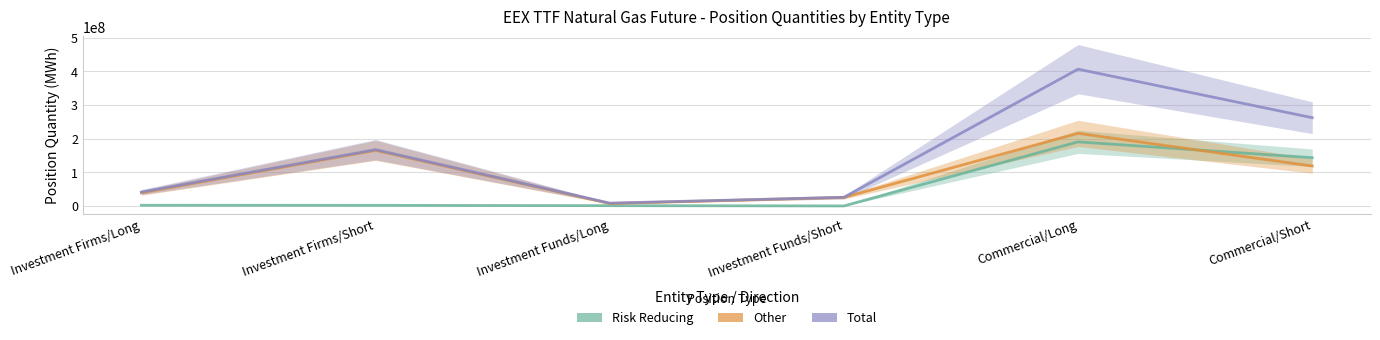

At which category does Other reach its first local peak?

Investment Firms/Short